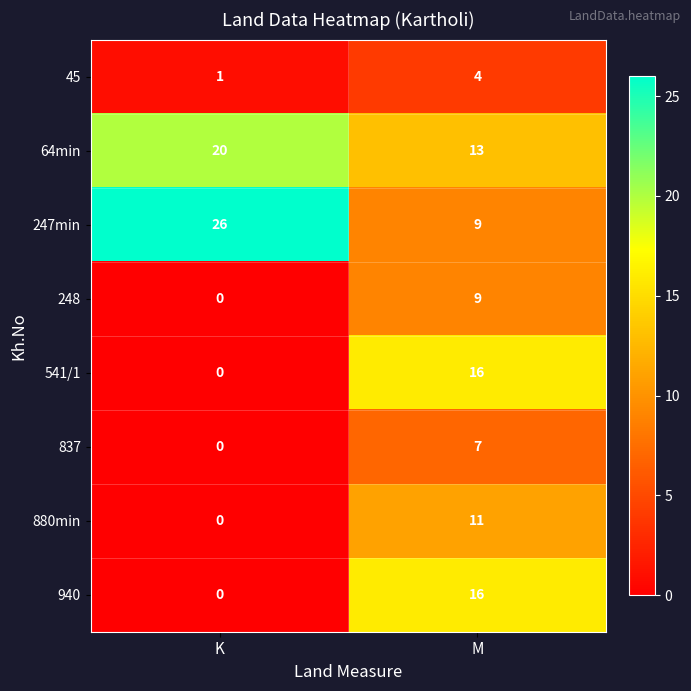

What is the total value across all series at M?

85